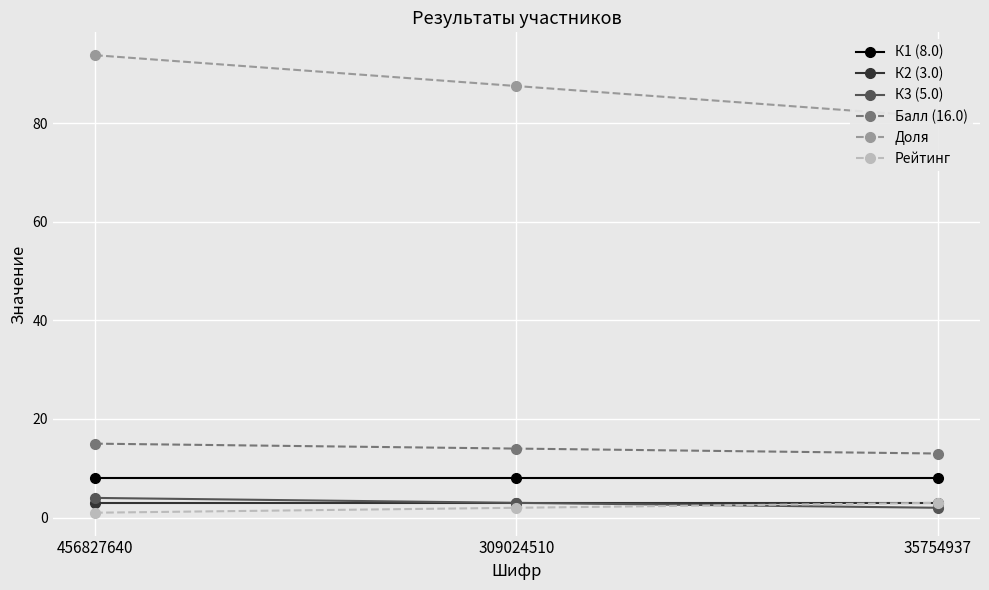

Which label corresponds to the largest value in the chart?

456827640